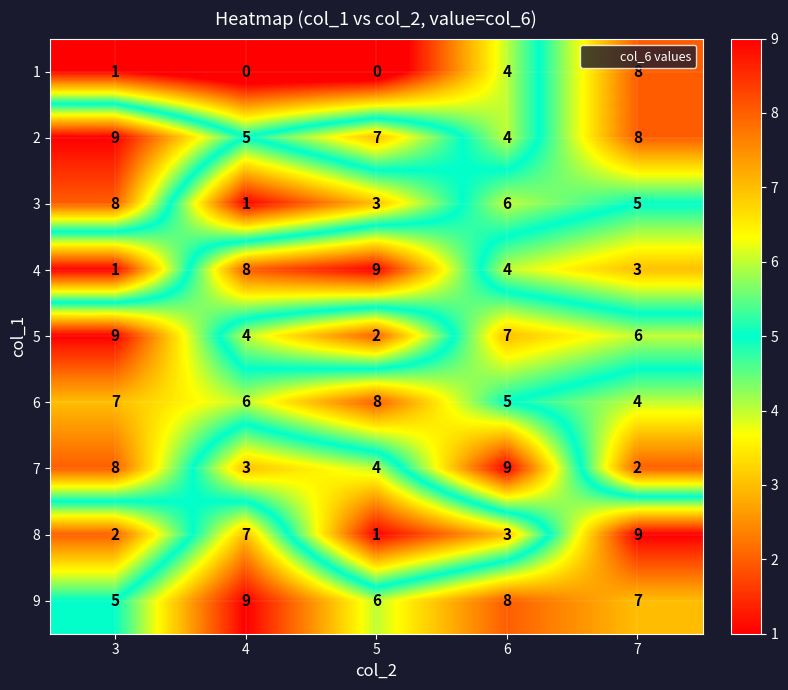

How many 6 values are between 5 and 7?

3